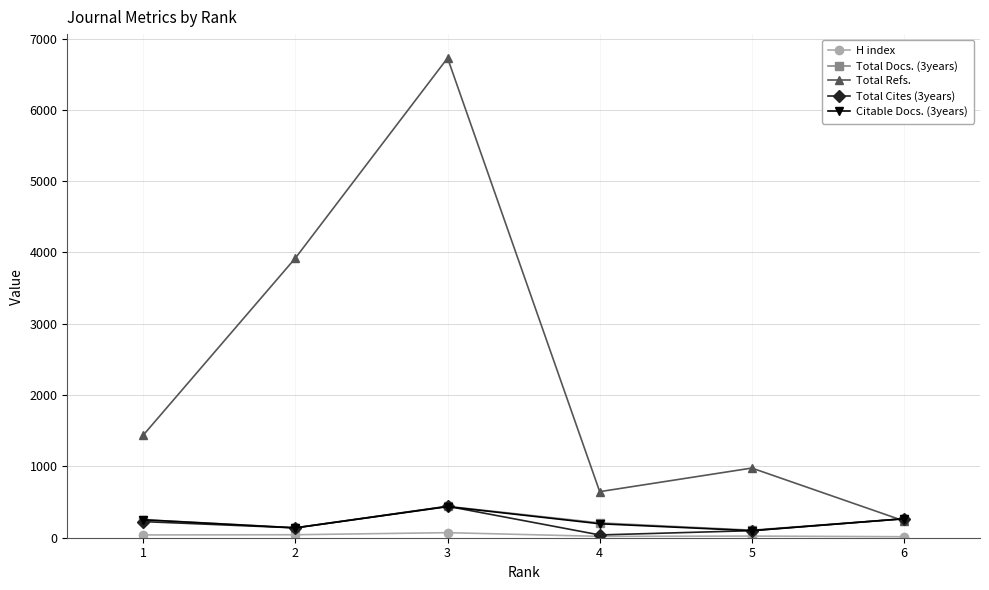

Which series has the widest spread of values?

Total Refs.